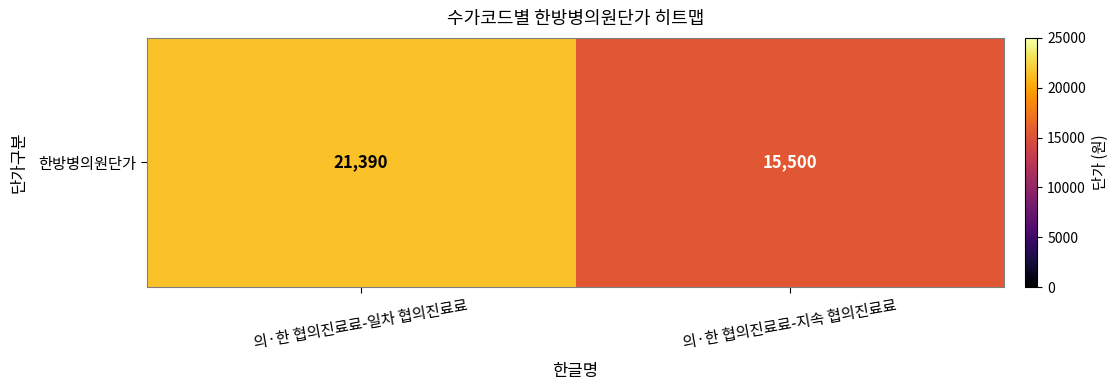

What is the sum of all values?

36890